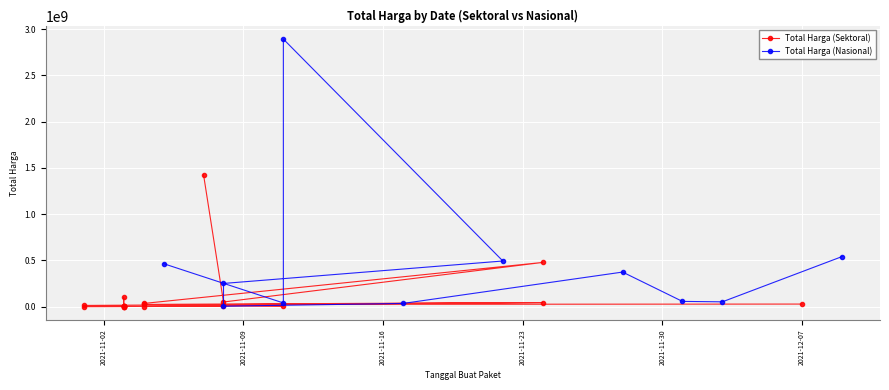

The value at 7 is 25280308. True or false?

False